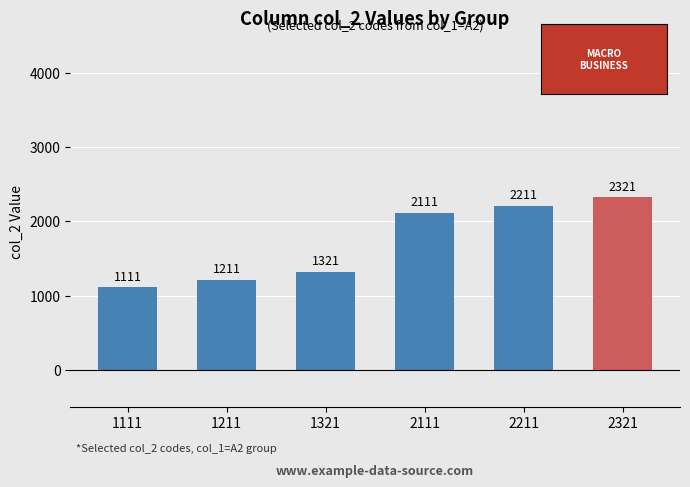

Read the value at 1321, to the nearest 50.

1300